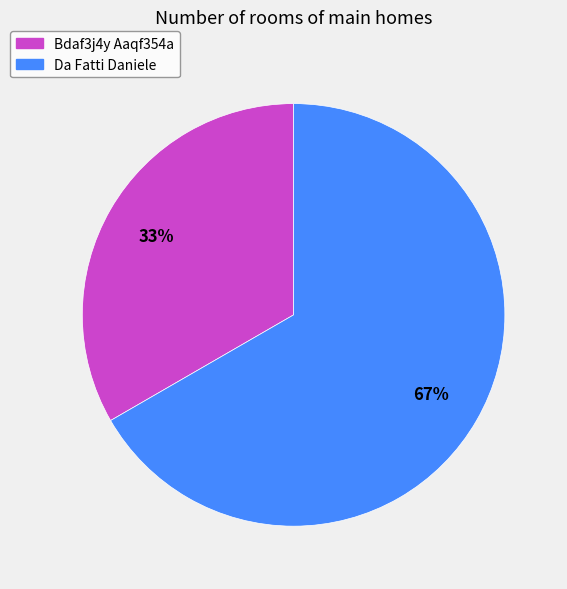

Does Da Fatti Daniele represent more than half of the total?

Yes